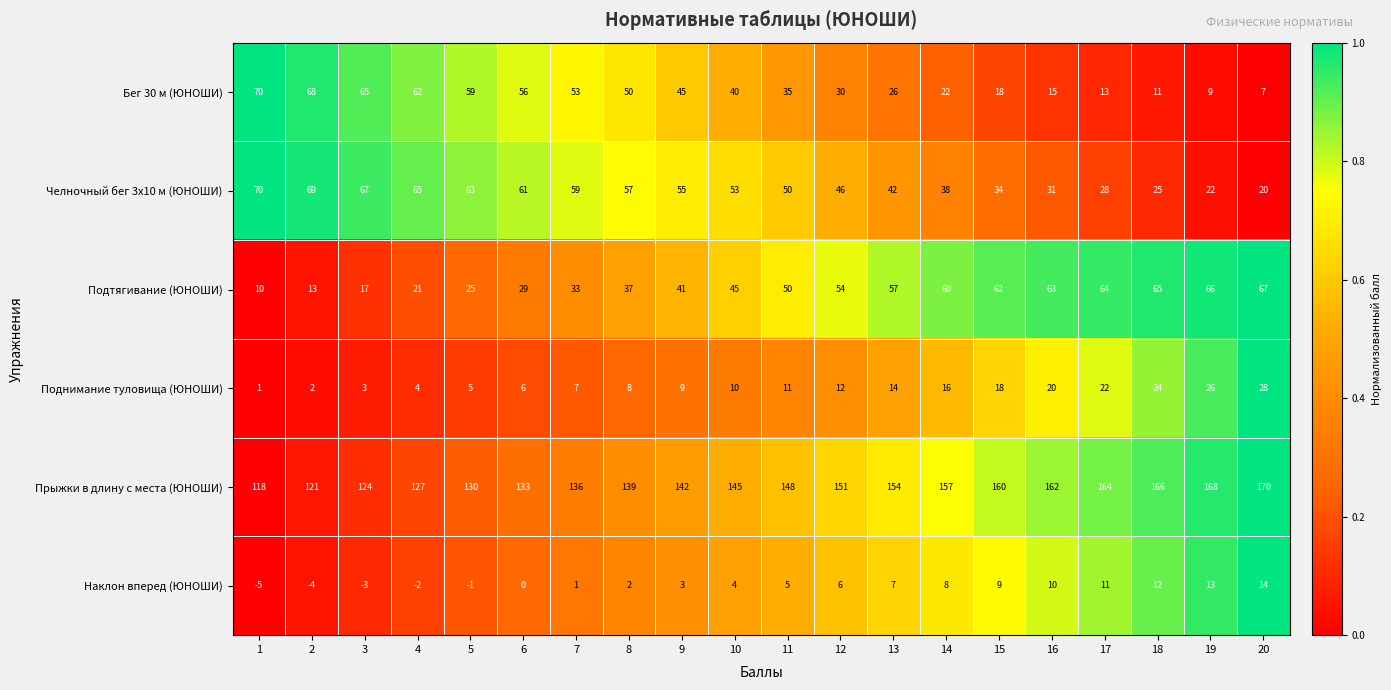

List the labels in order of Поднимание туловища (ЮНОШИ) value, largest first.

20, 19, 18, 17, 16, 15, 14, 13, 12, 11, 10, 9, 8, 7, 6, 5, 4, 3, 2, 1